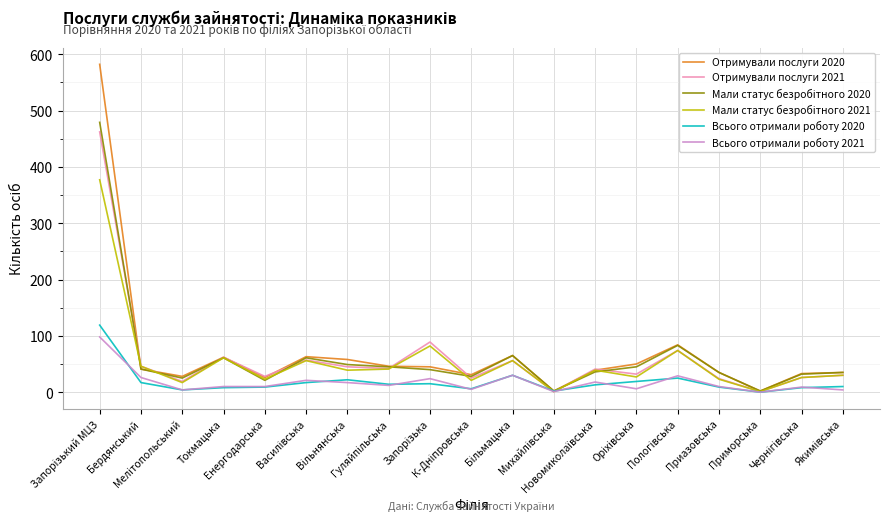

At which category does Отримували послуги 2020 reach its first local peak?

Токмацька